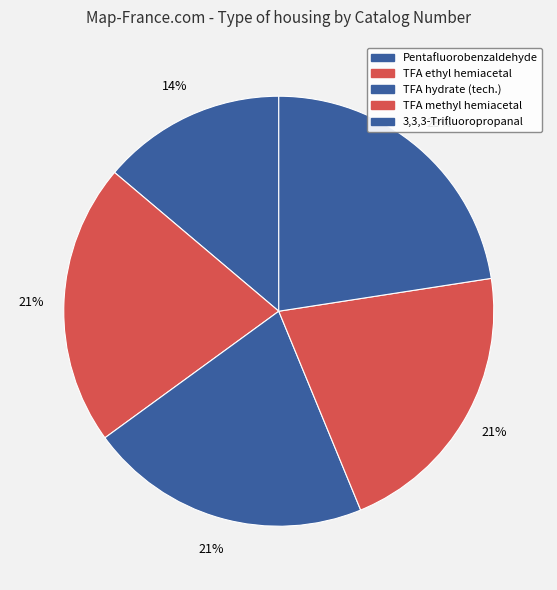

How many slices are in this pie chart?

5